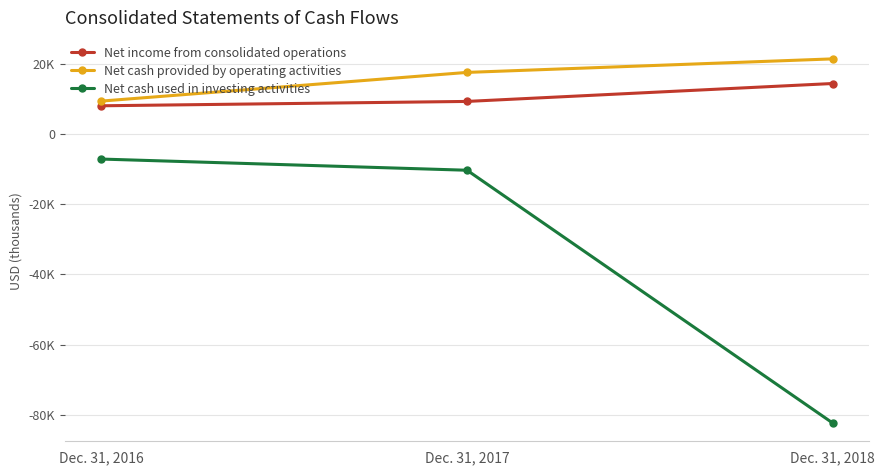

At which label does Net income from consolidated operations first exceed 9210?

Dec. 31, 2018